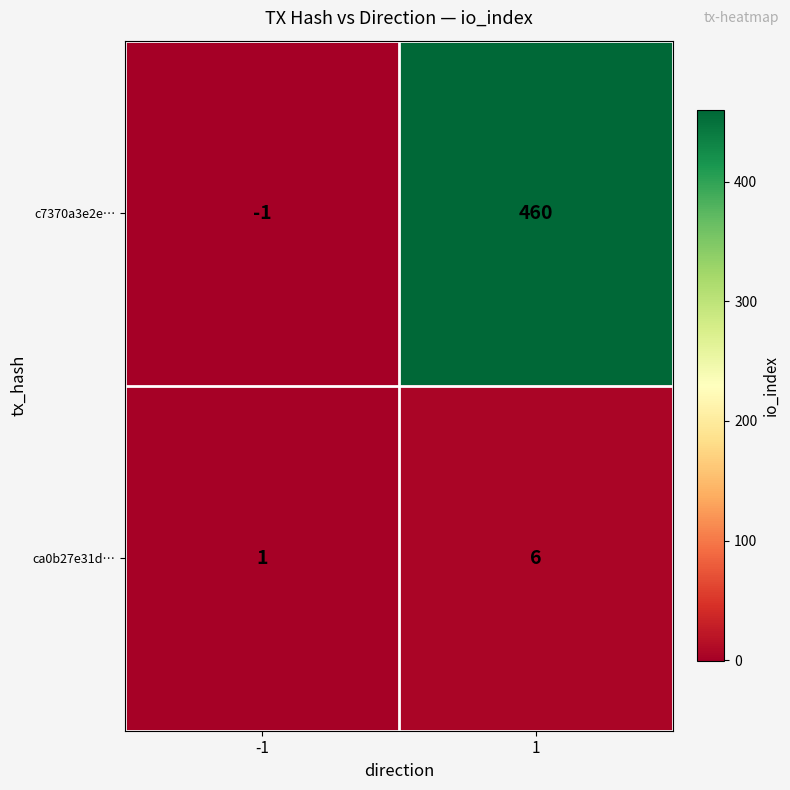

Count the number of categories in the chart.

2